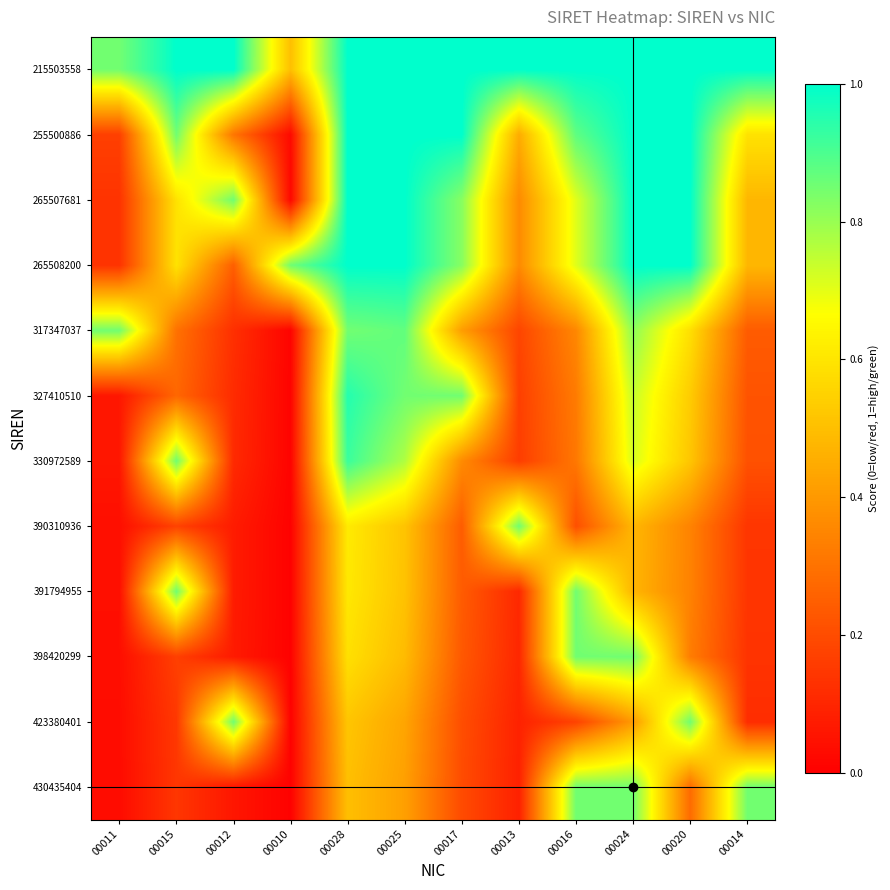

Count the number of data series in this chart.

12